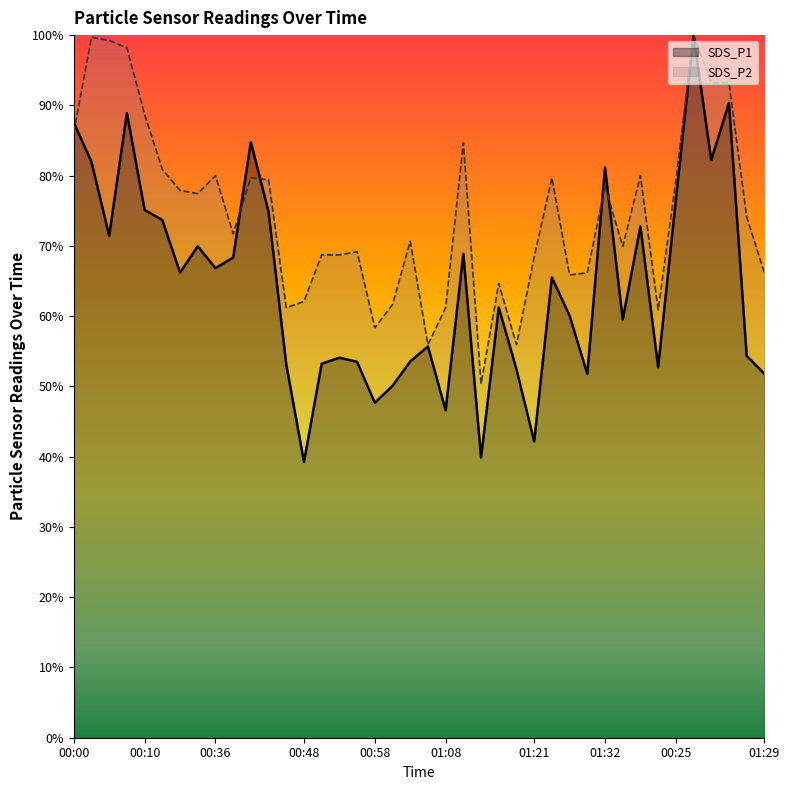

Which label corresponds to the largest value in the chart?

00:15